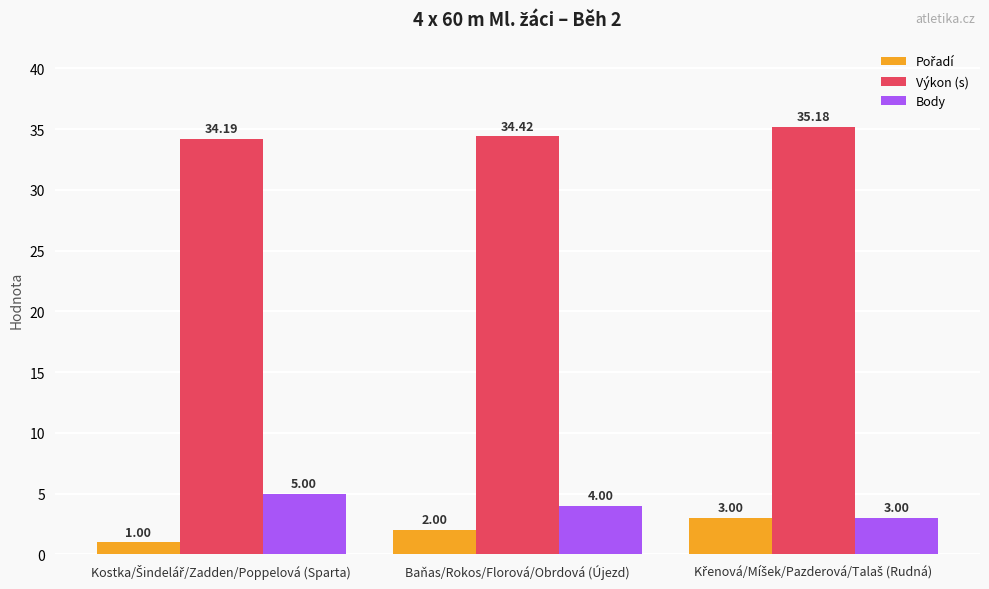

How many bars are there in each group?

3